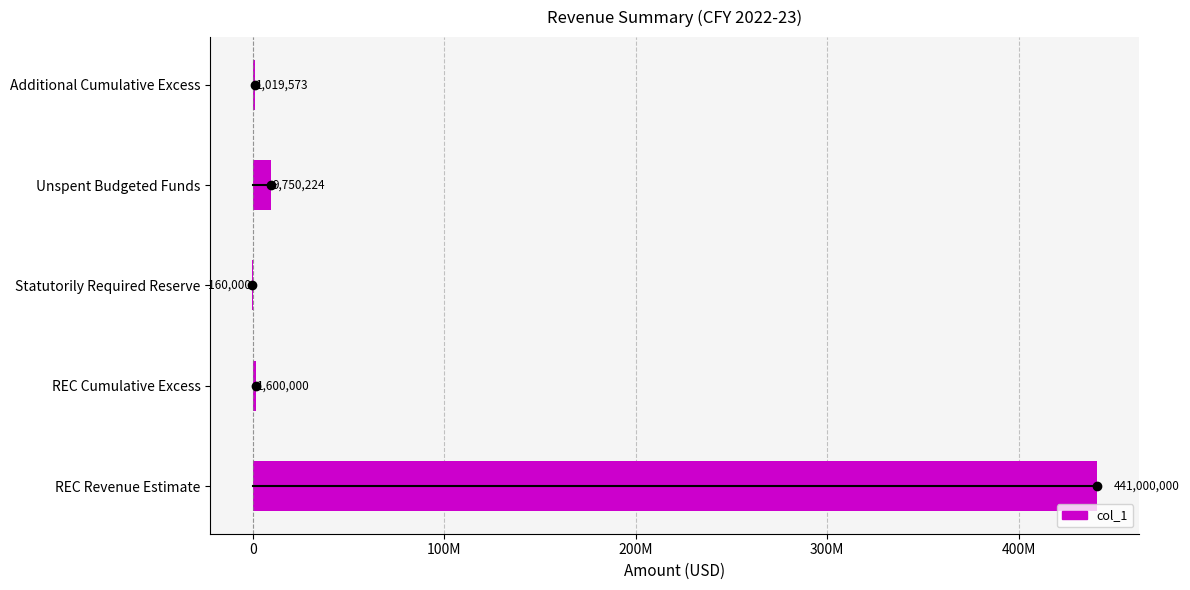

How many values are below zero?

1